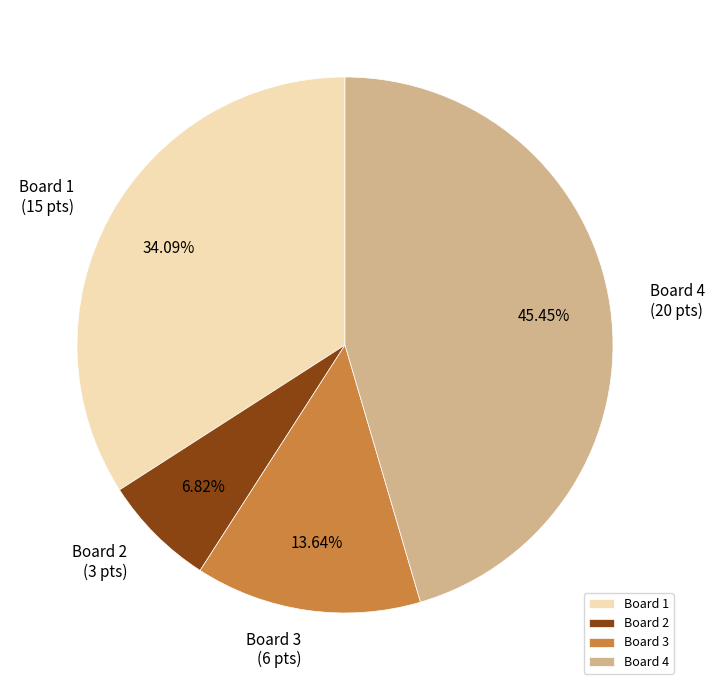

To the nearest percent, what percentage of the pie is Board 4?

45%